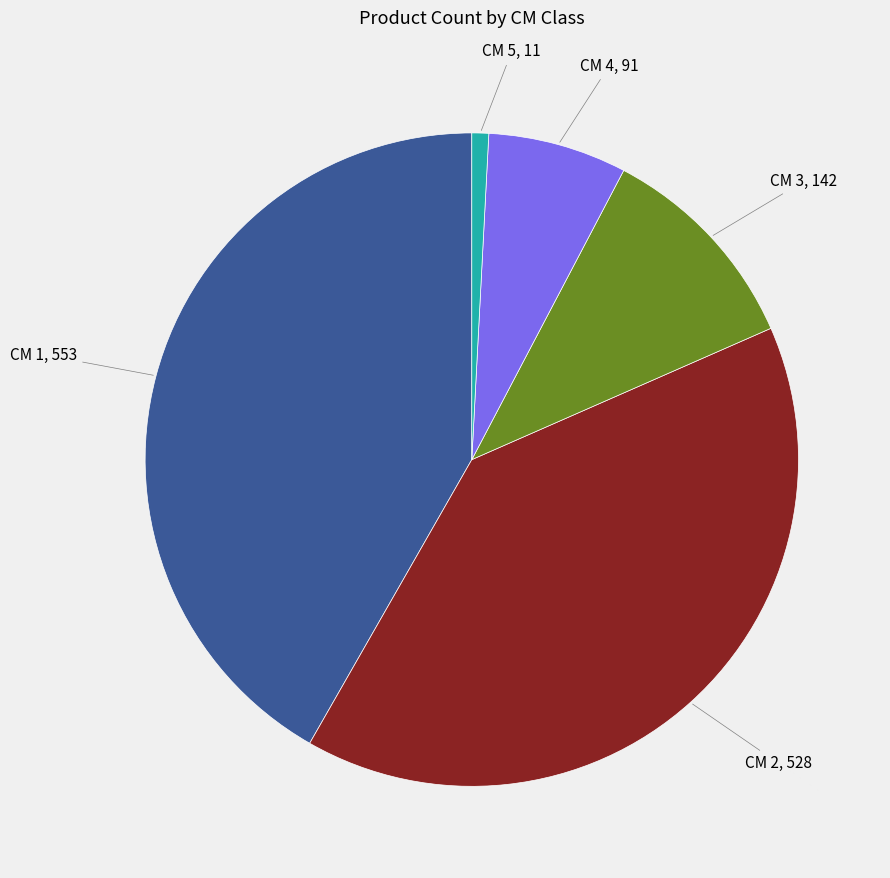

What is the ratio of the value at CM 3 to the value at CM 2?

0.3